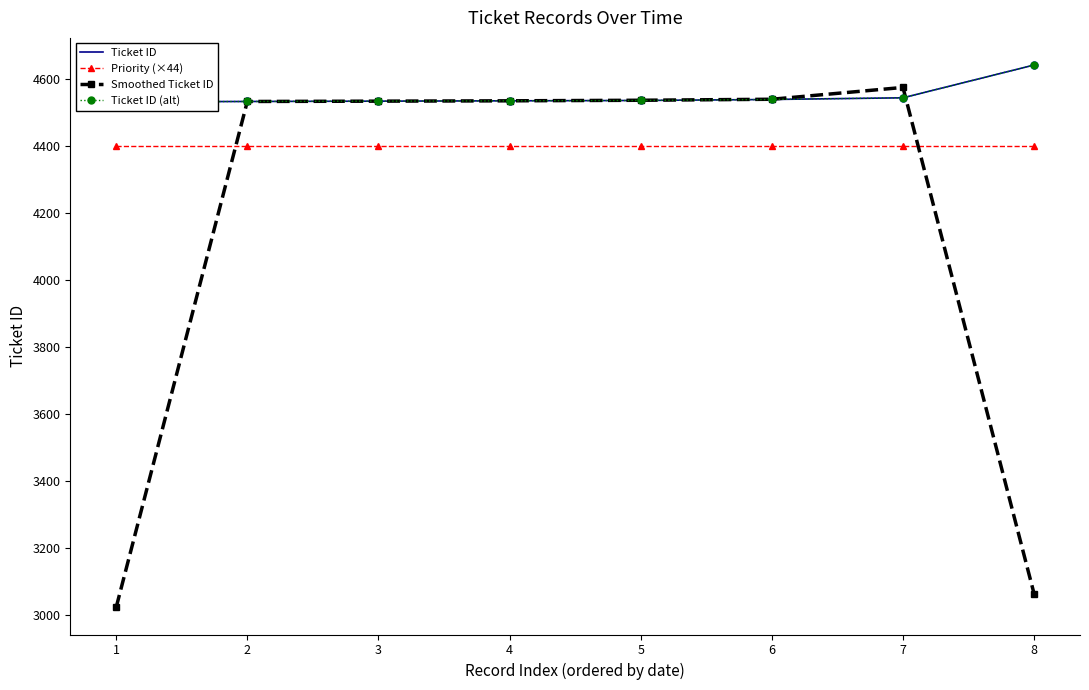

Rank the series at 5 from highest to lowest value.

Smoothed Ticket ID, Ticket ID, Ticket ID (alt), Priority (×44)